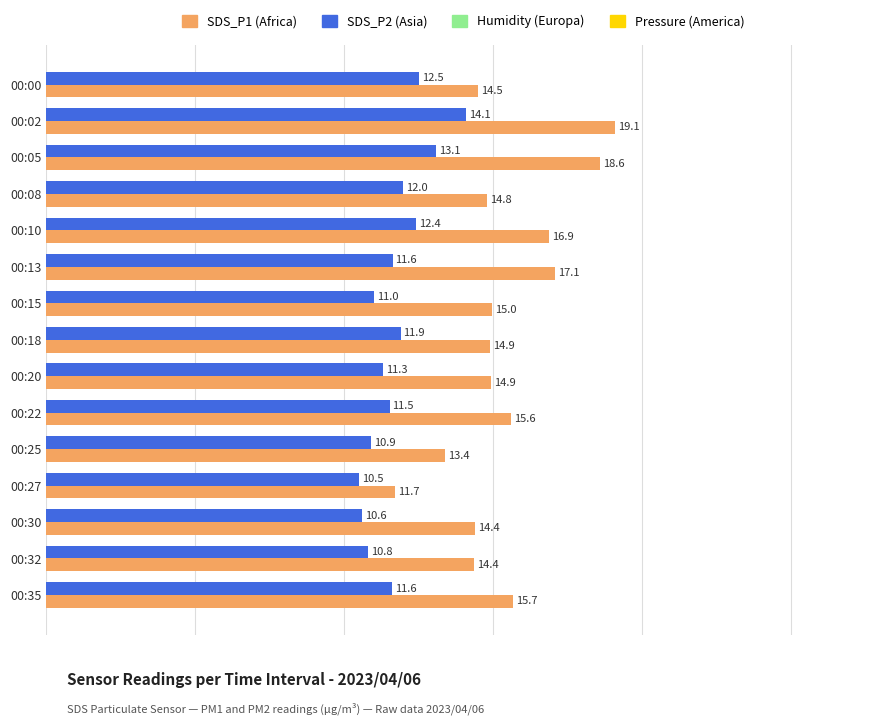

What is the spread (max minus min) of values at 00:30?

3.8